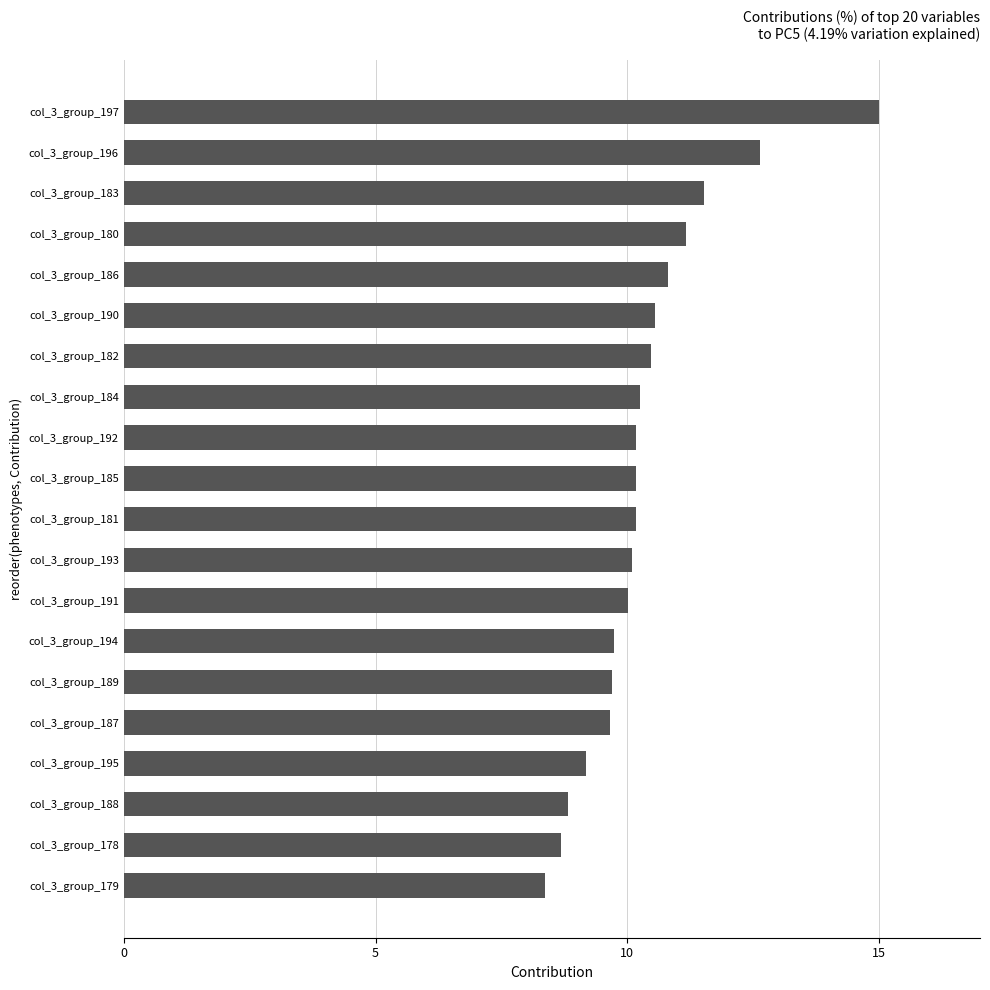

True or false: the data shows 14.6 at col_3_group_181.

False